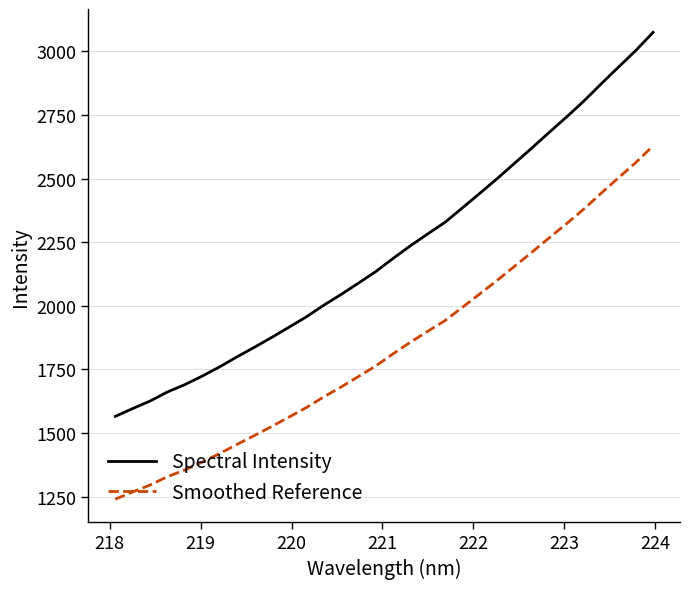

True or false: Smoothed Reference and Spectral Intensity cross at least once.

False